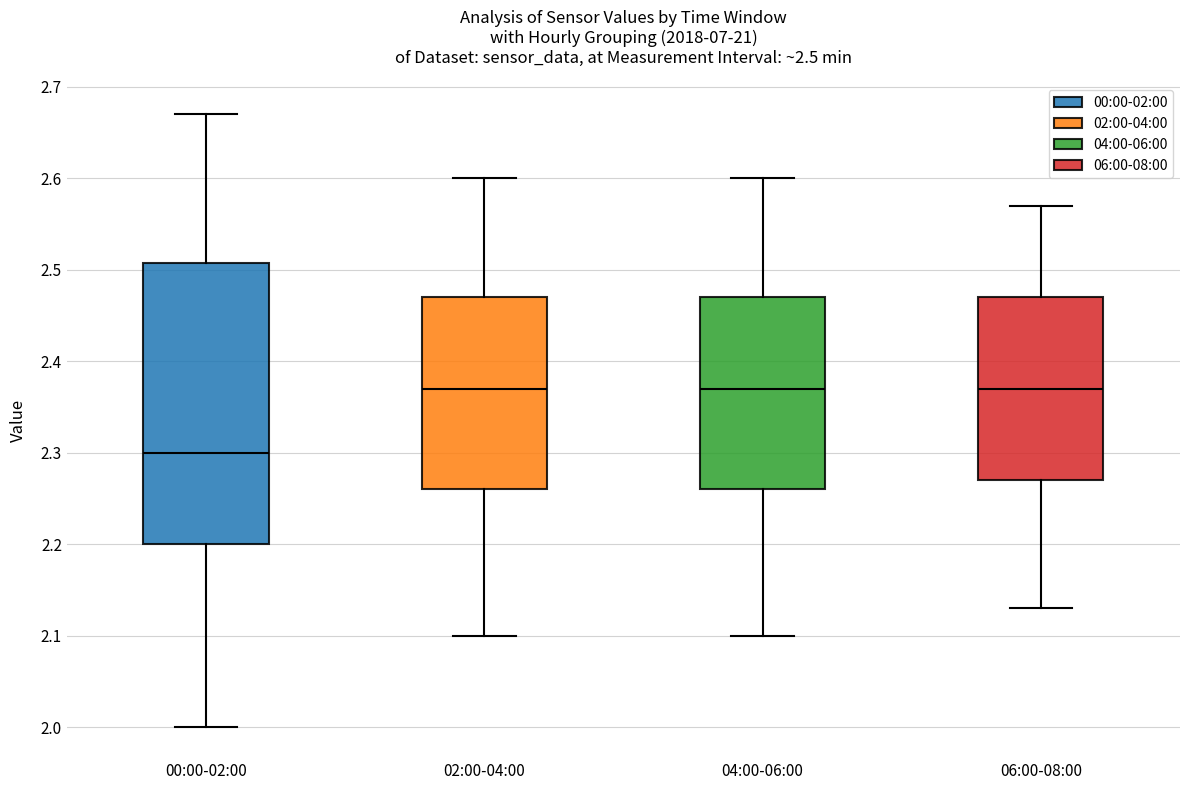

Which box is the tallest, from its lower edge to its upper edge?

00:00-02:00